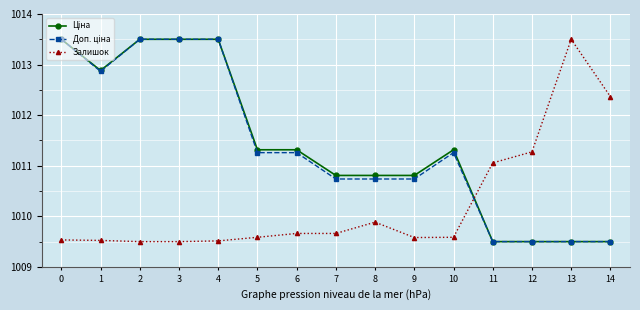

What is the smallest value displayed?

1009.5